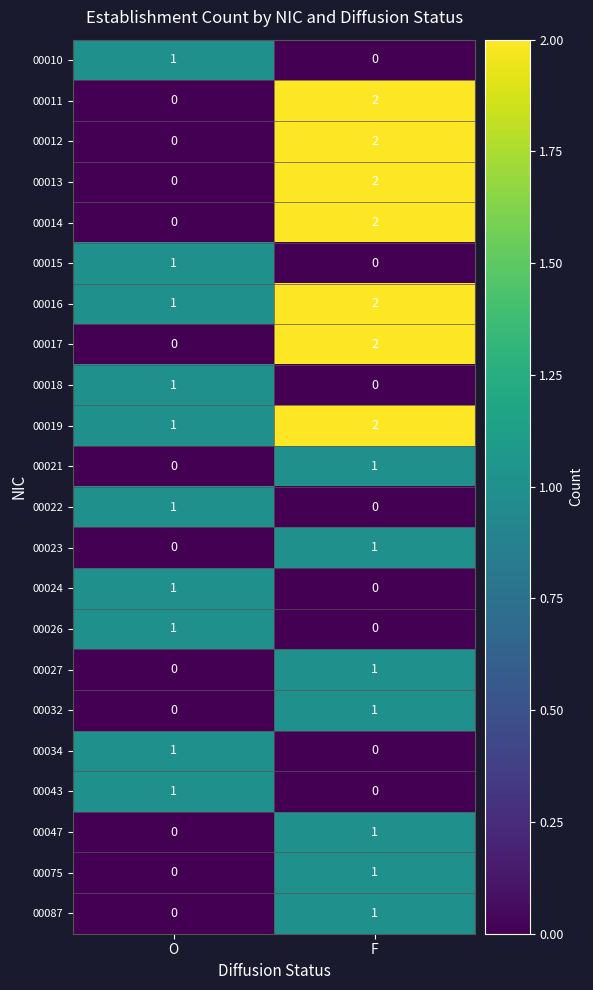

Rank the categories by 00026 value from lowest to highest.

F, O